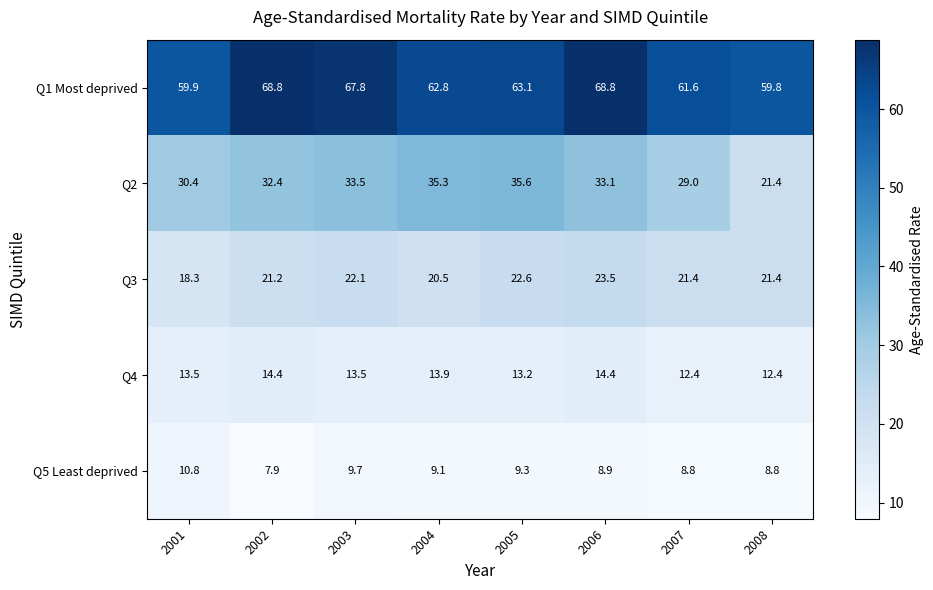

List the series in order of their peak value, highest first.

Q1 Most deprived, Q2, Q3, Q4, Q5 Least deprived